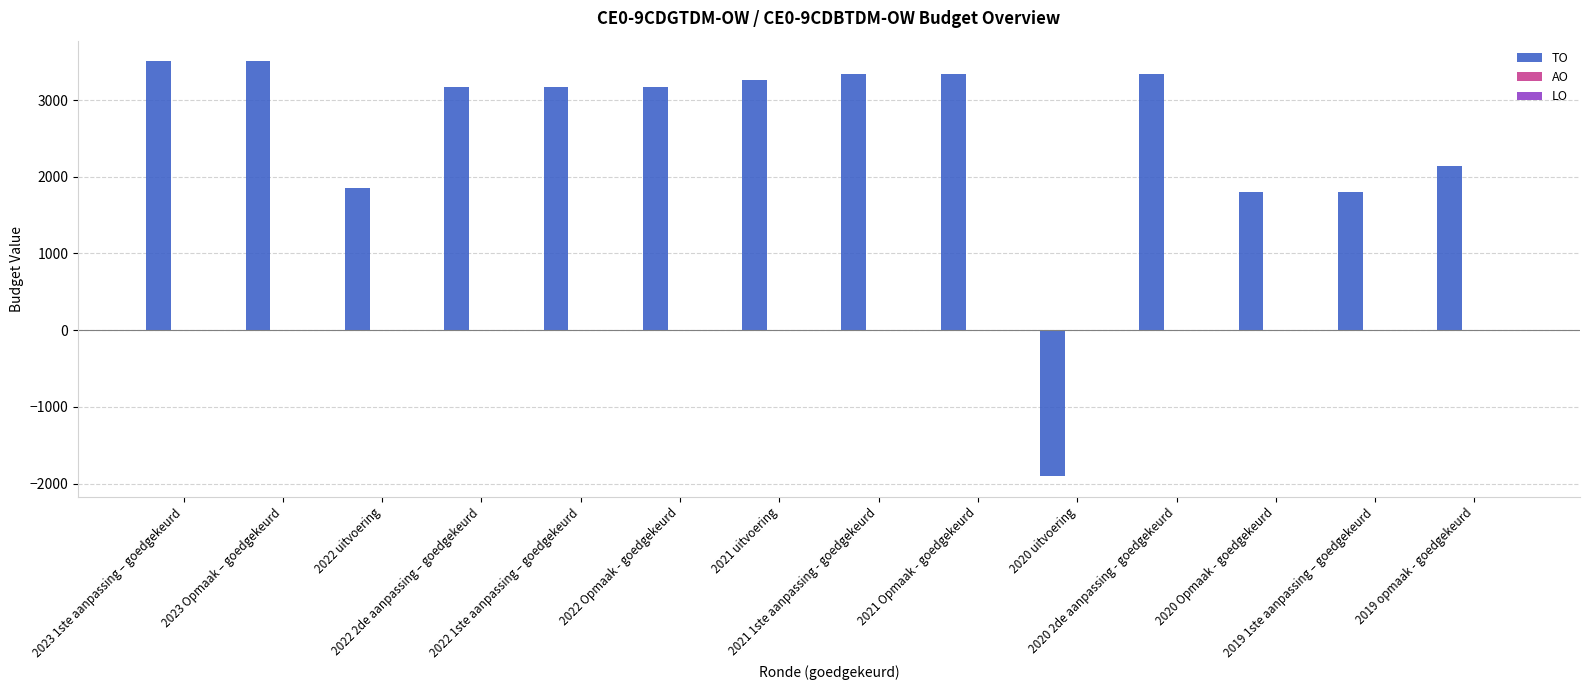

What is the label of the 3rd bar from the left?

2022 uitvoering